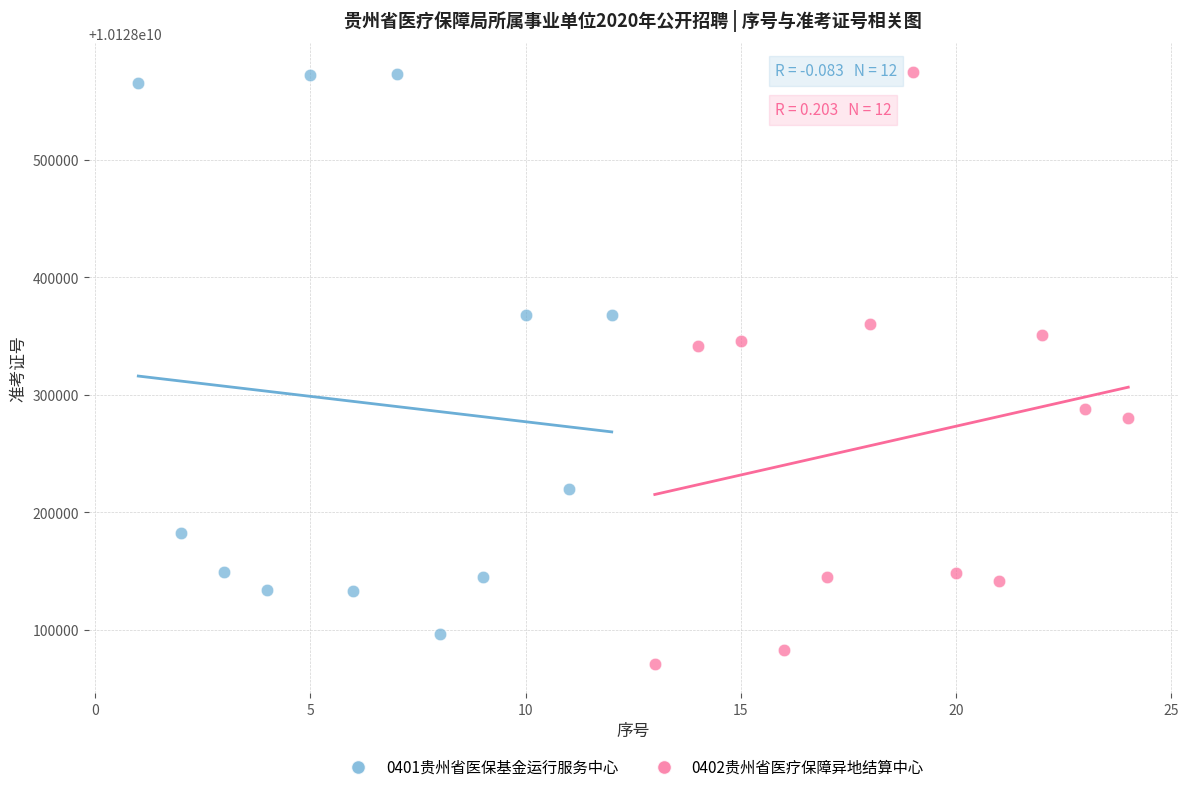

Which series reaches the minimum Y coordinate?

0402贵州省医疗保障异地结算中心